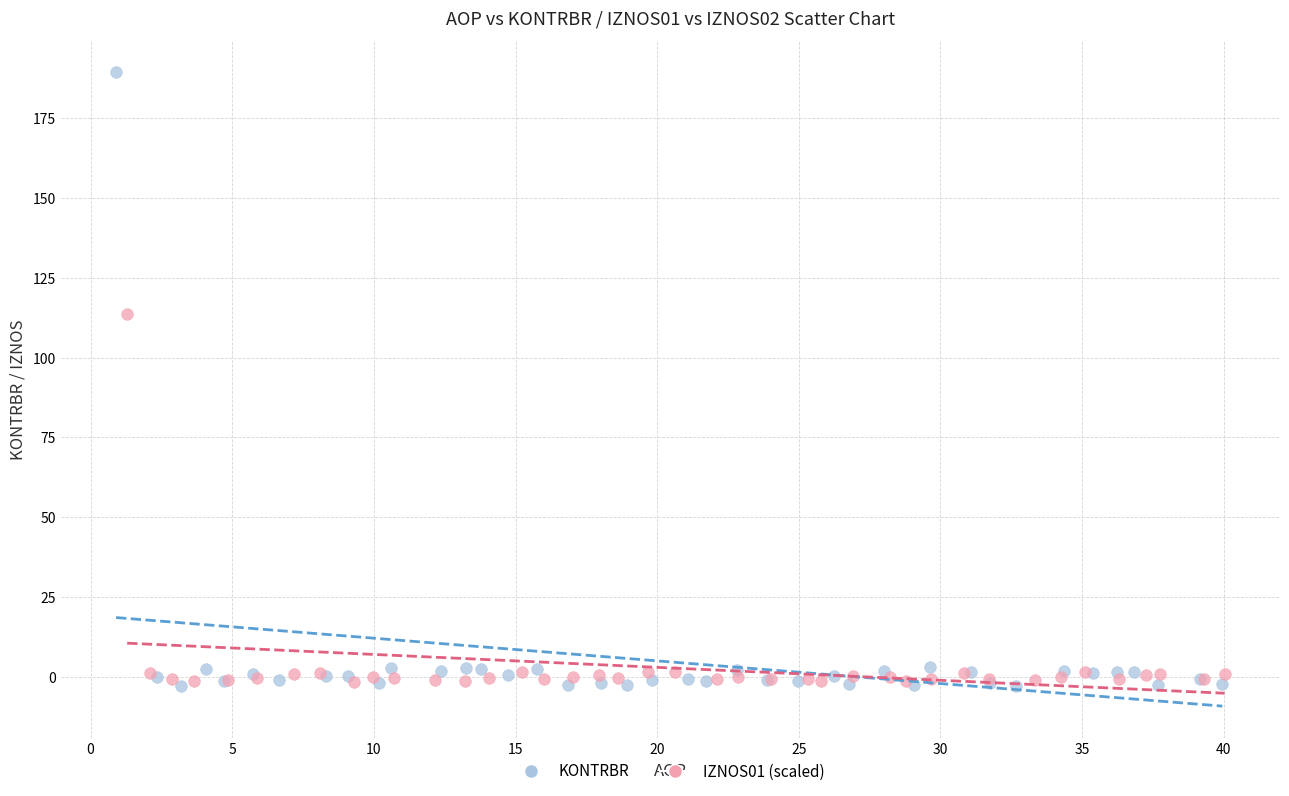

Which series contains the highest Y value?

KONTRBR